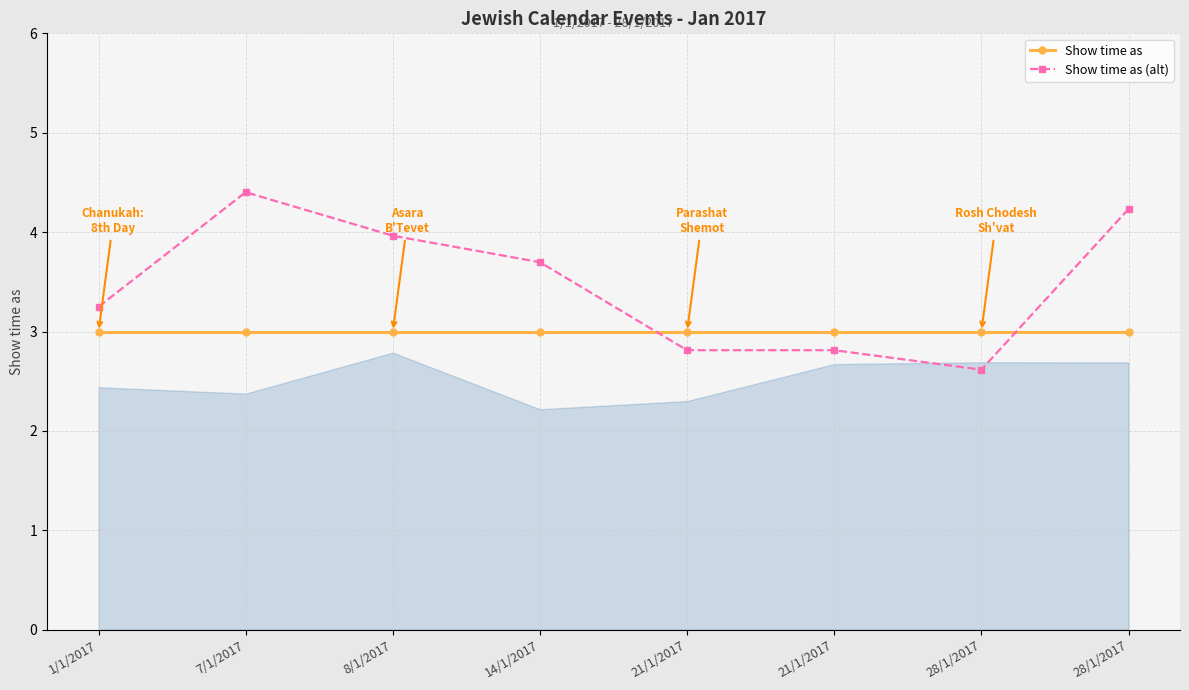

What value does the Show time as (alt) series have at 21/1/2017?

2.8